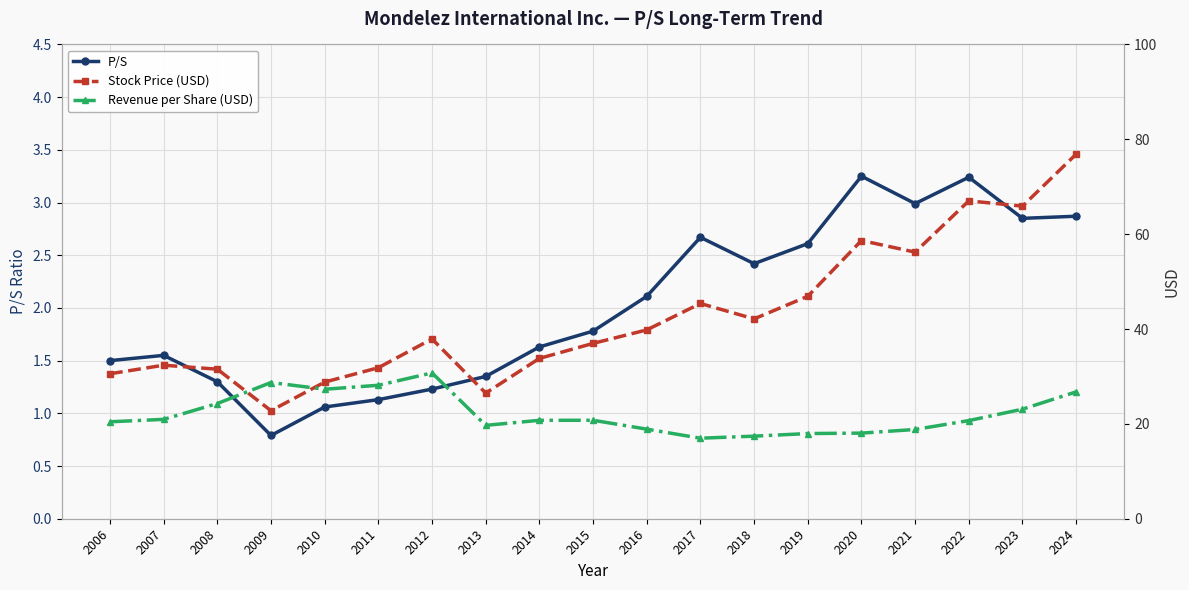

At which category is the sum across all series the highest?

2024